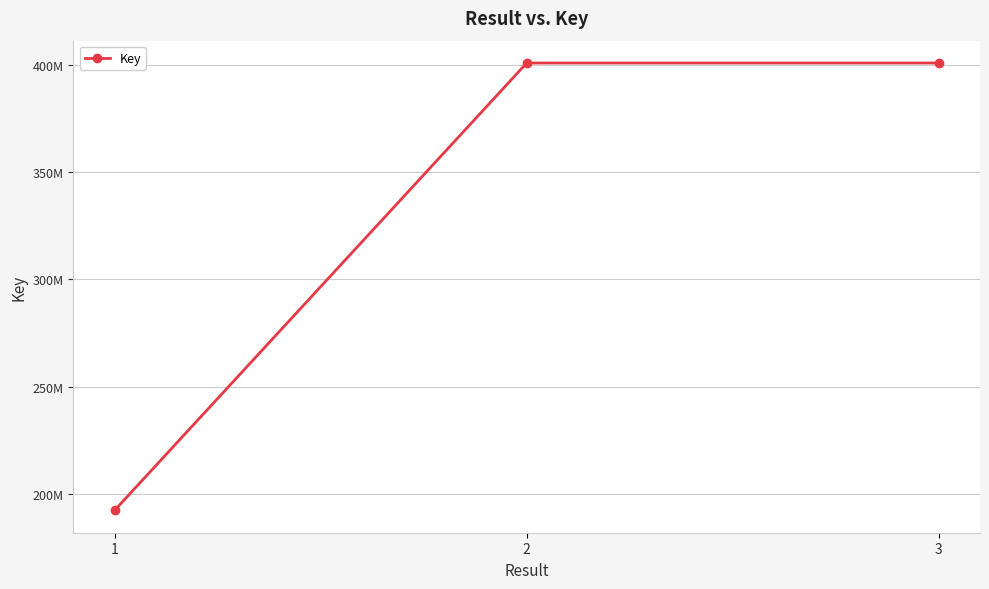

True or false: the data shows 292557686 at 1.

False